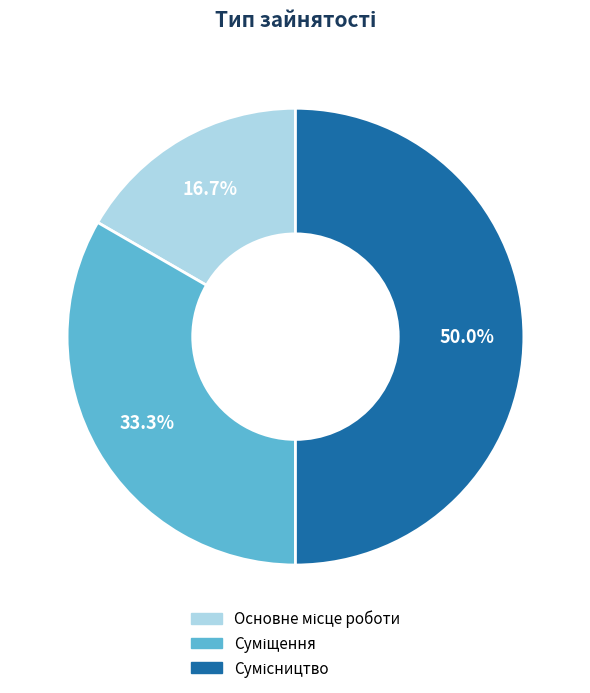

Which category has the biggest portion of the pie?

Сумісництво